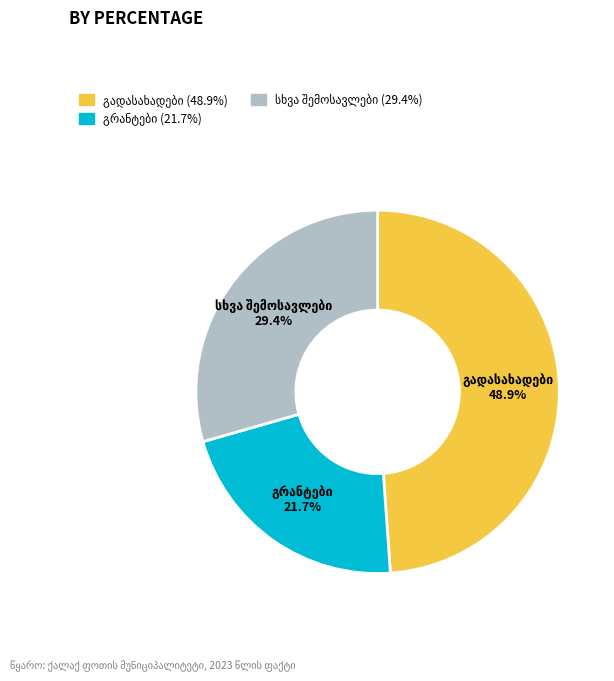

Is there a majority slice in this chart?

No